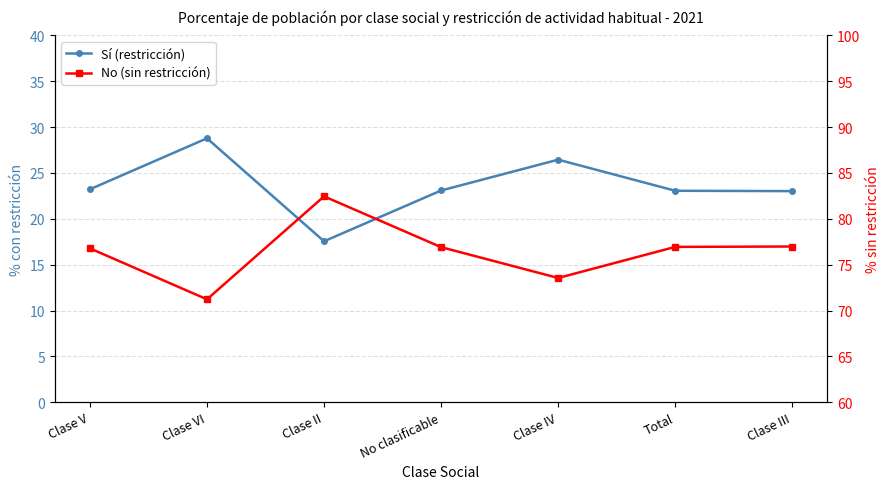

Reading left to right, what are all the values shown in this chart?

Sí (restricción): 23.2	28.8	17.6	23.1	26.4	23.1	23.0
No (sin restricción): 76.8	71.2	82.5	76.9	73.5	76.9	77.0